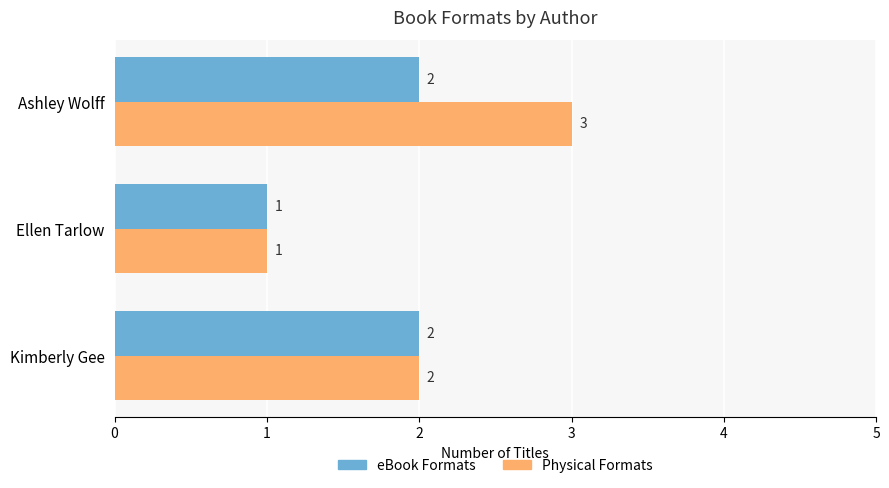

True or false: eBook Formats has a value of 2 at Kimberly Gee.

True